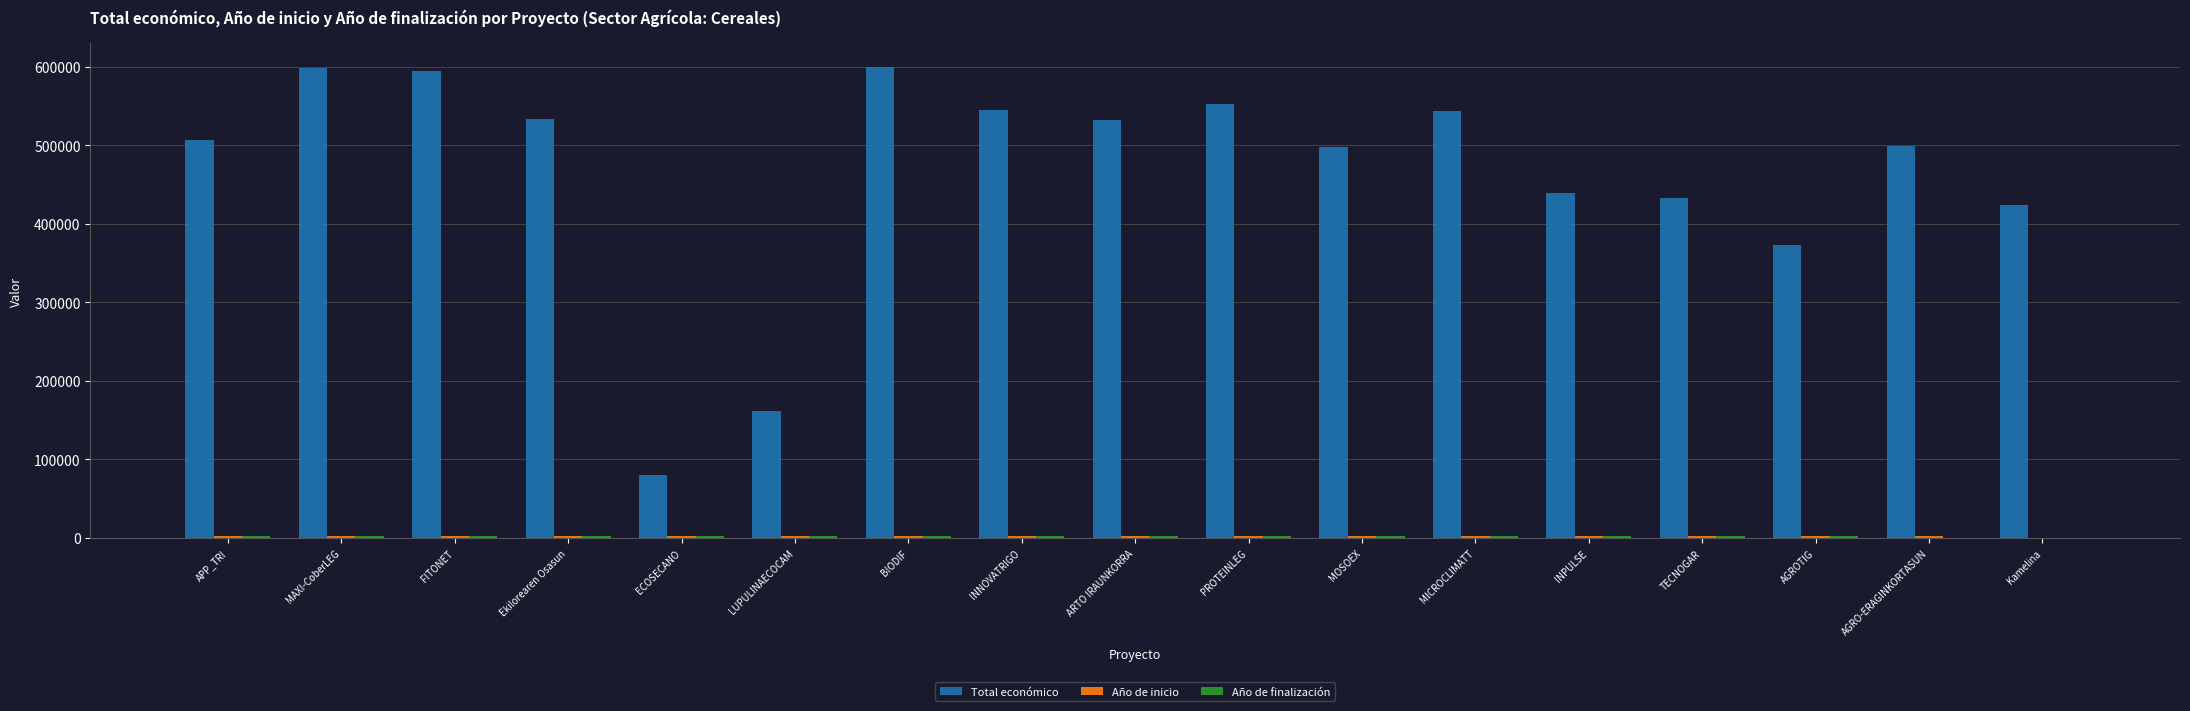

Between LUPULINAECOCAM and TECNOGAR, which series saw the biggest shift?

Total económico